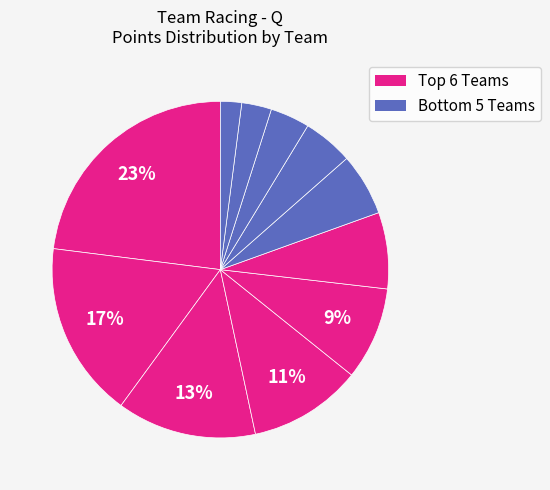

How many slices are in this pie chart?

11